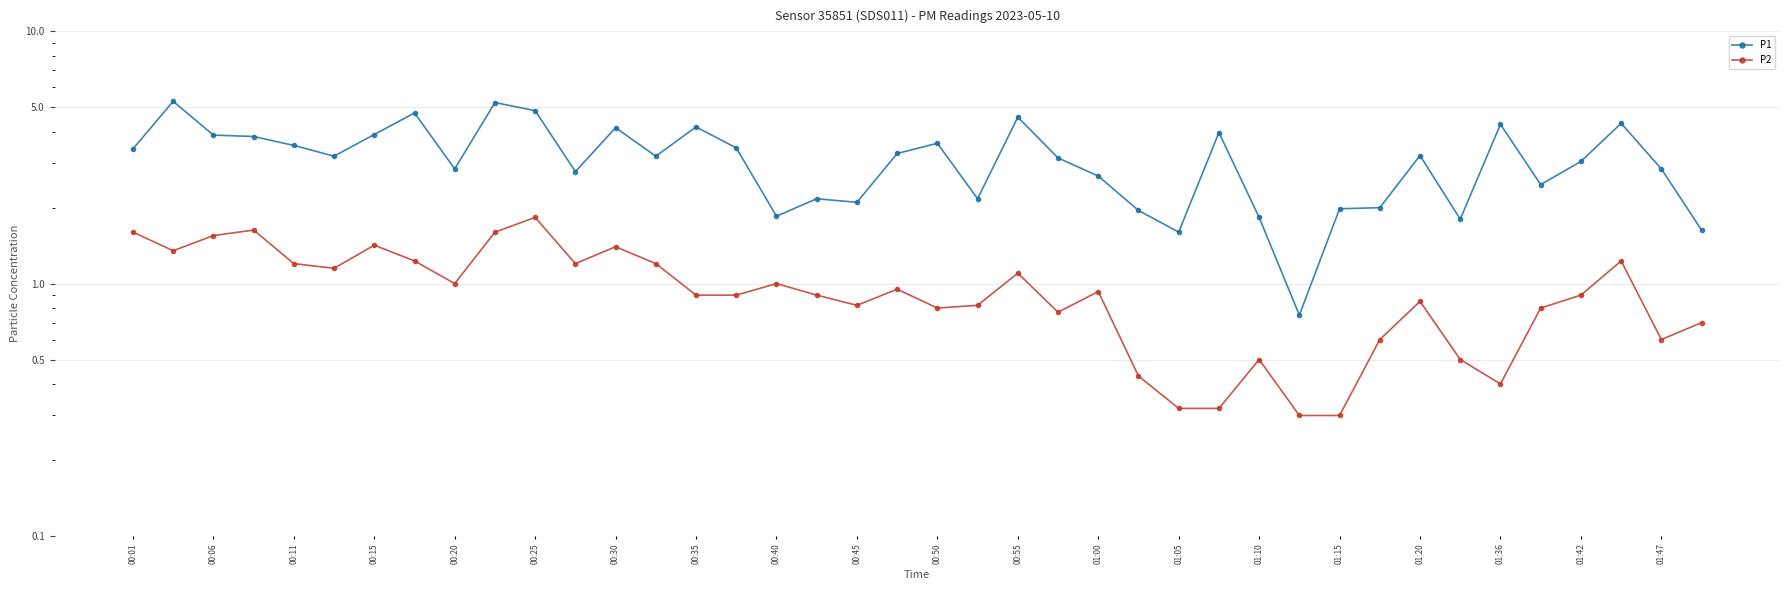

What is the minimum value shown in the chart?

0.3